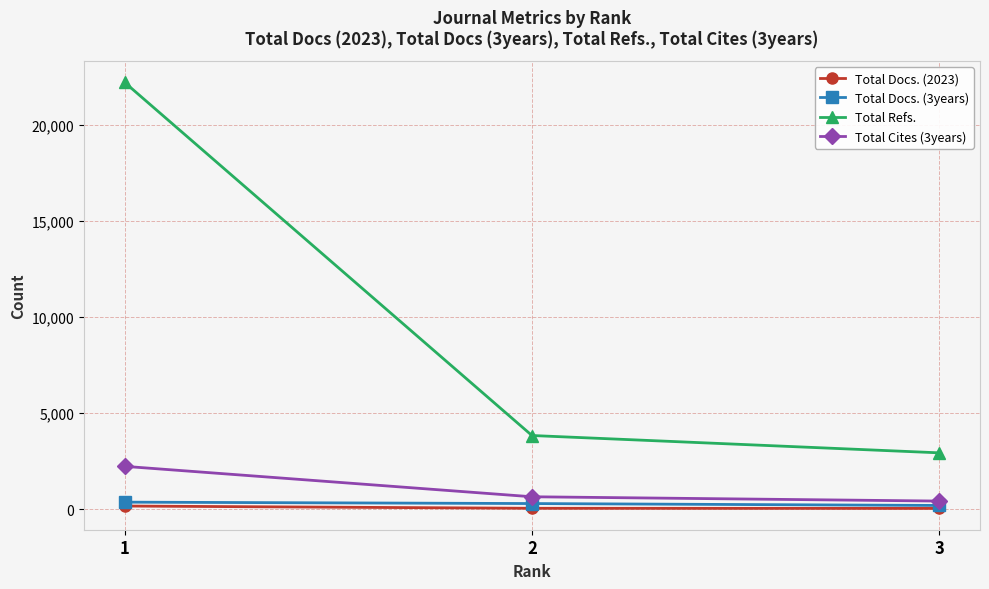

Between 1 and 3, which series saw the biggest shift?

Total Refs.